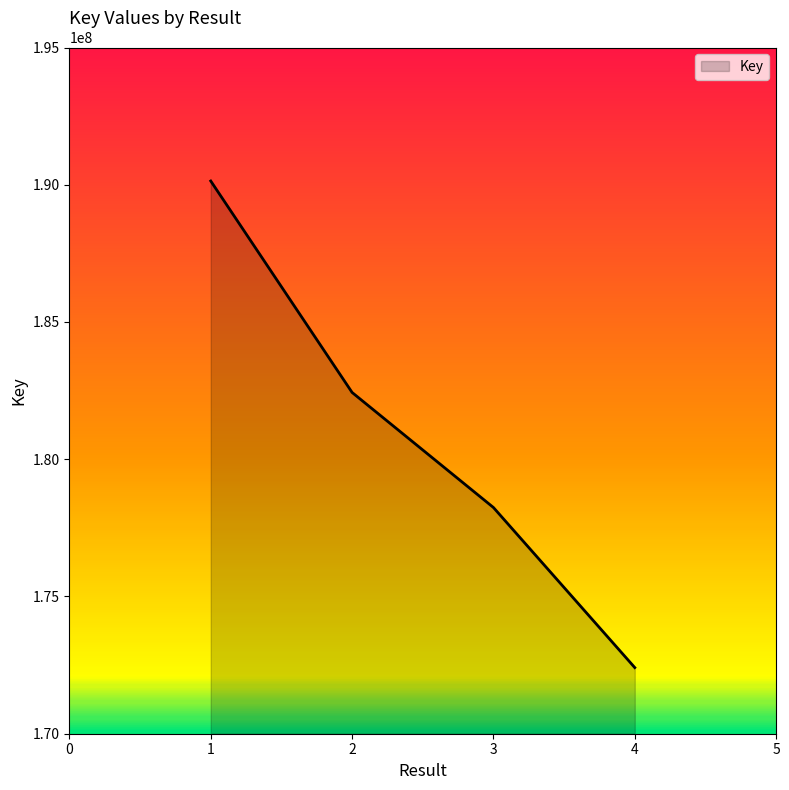

At which label is the value closest to 181272534?

2